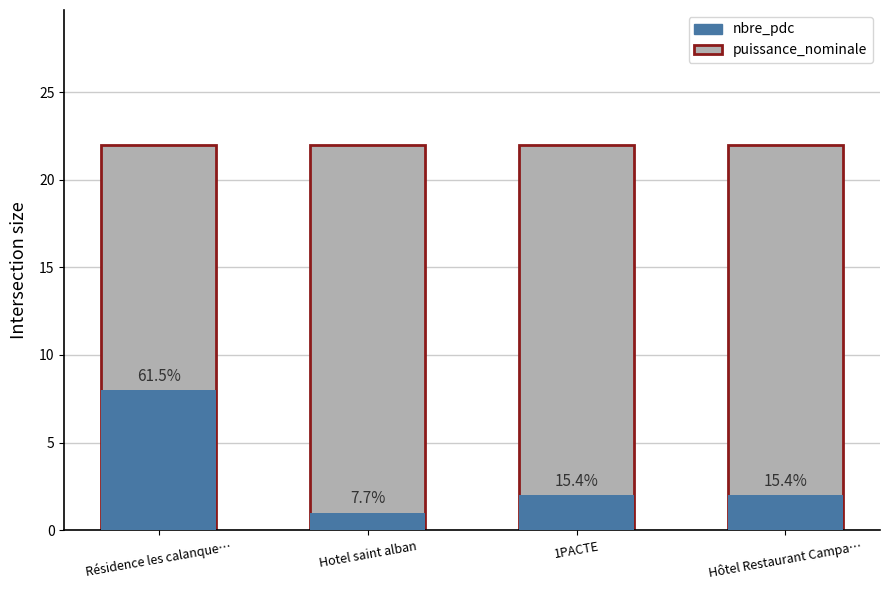

The value of puissance_nominale at 1PACTE is 22. True or false?

True